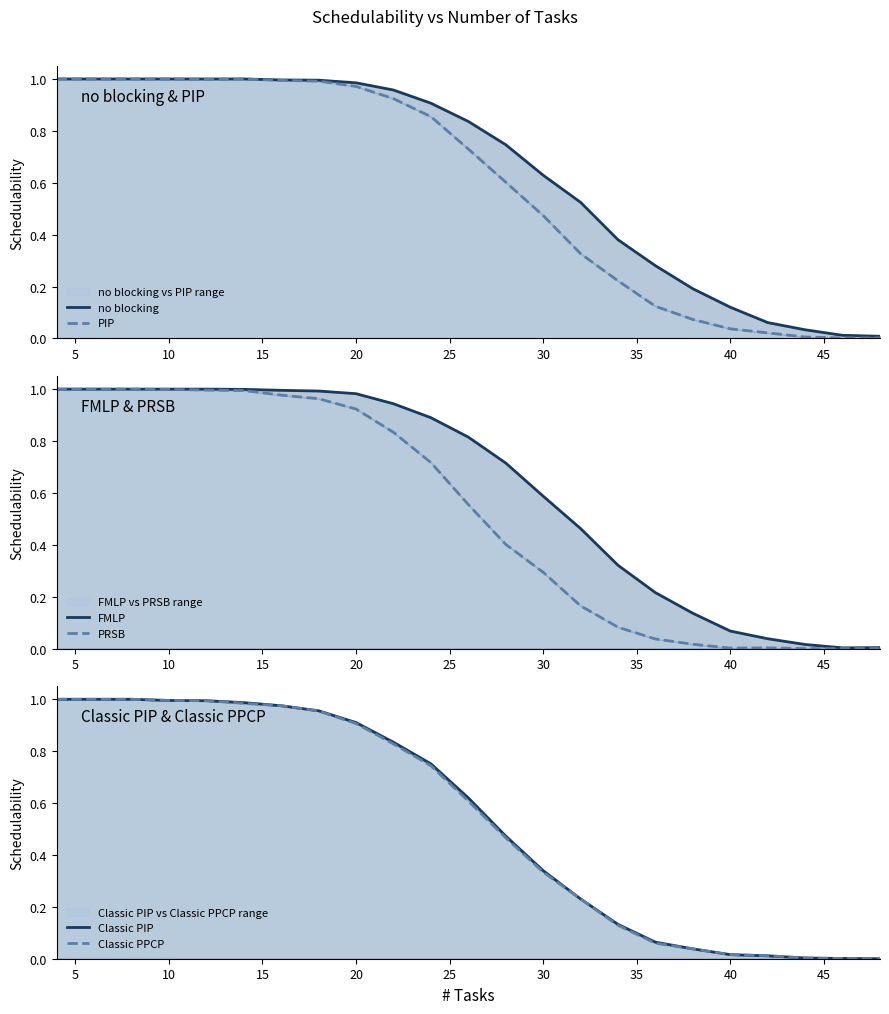

True or false: Classic PPCP and Classic PIP cross at least once.

False